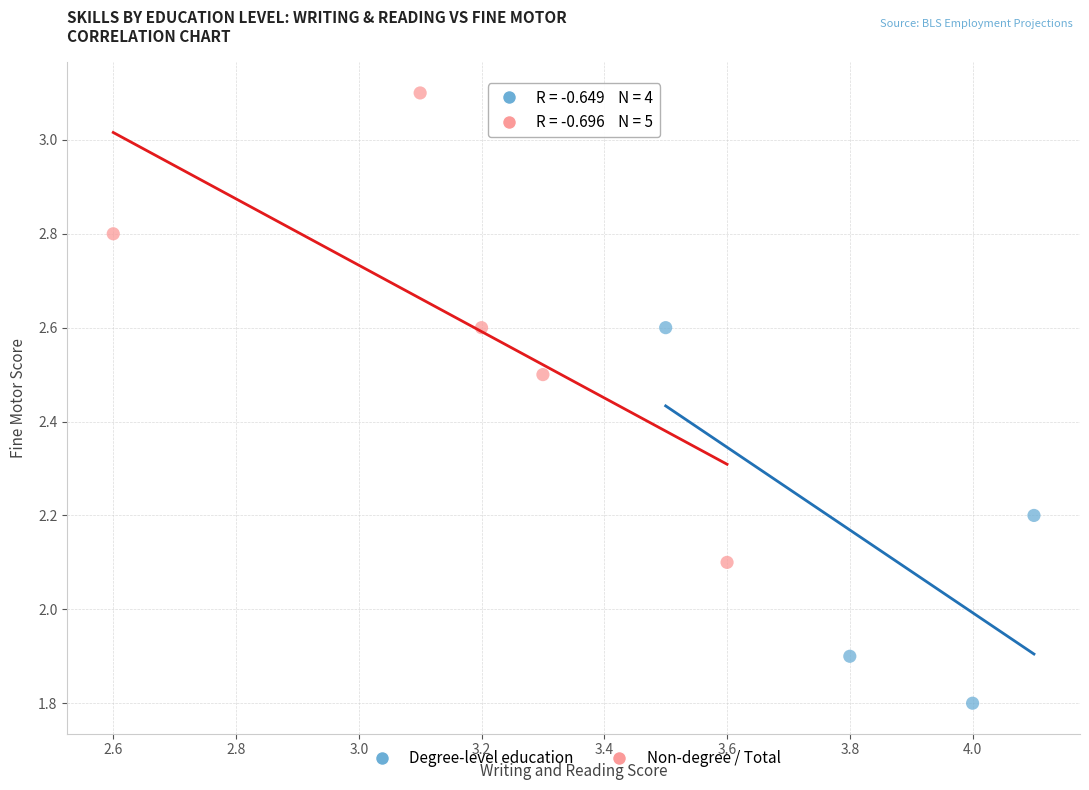

Which series contains the highest Y value?

Non-degree / Total